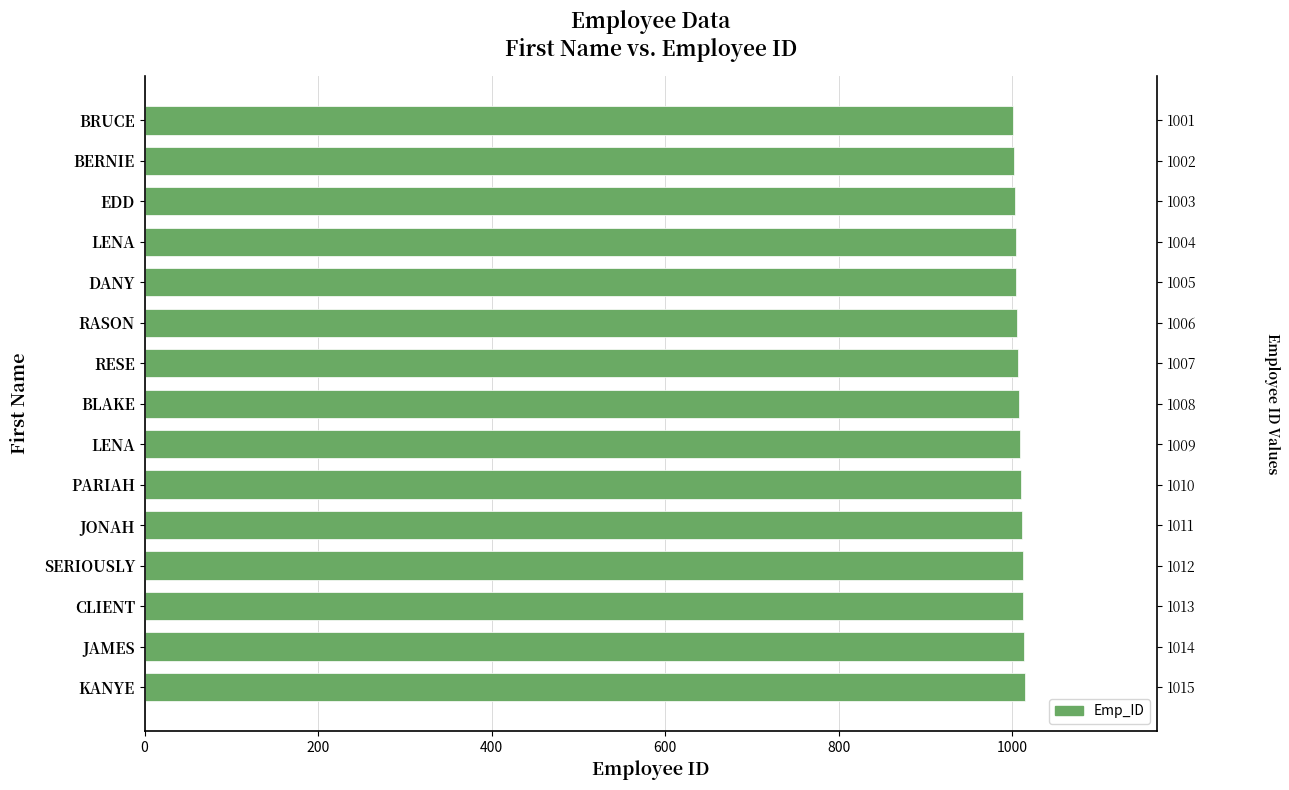

The value at BRUCE is 1001. True or false?

True